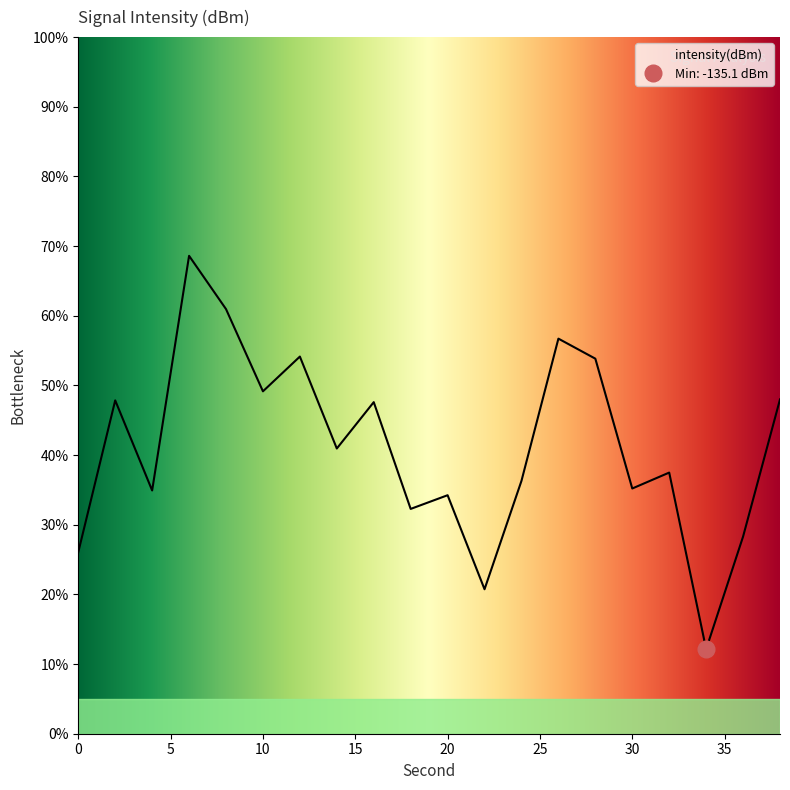

How many distinct data groups are displayed?

1